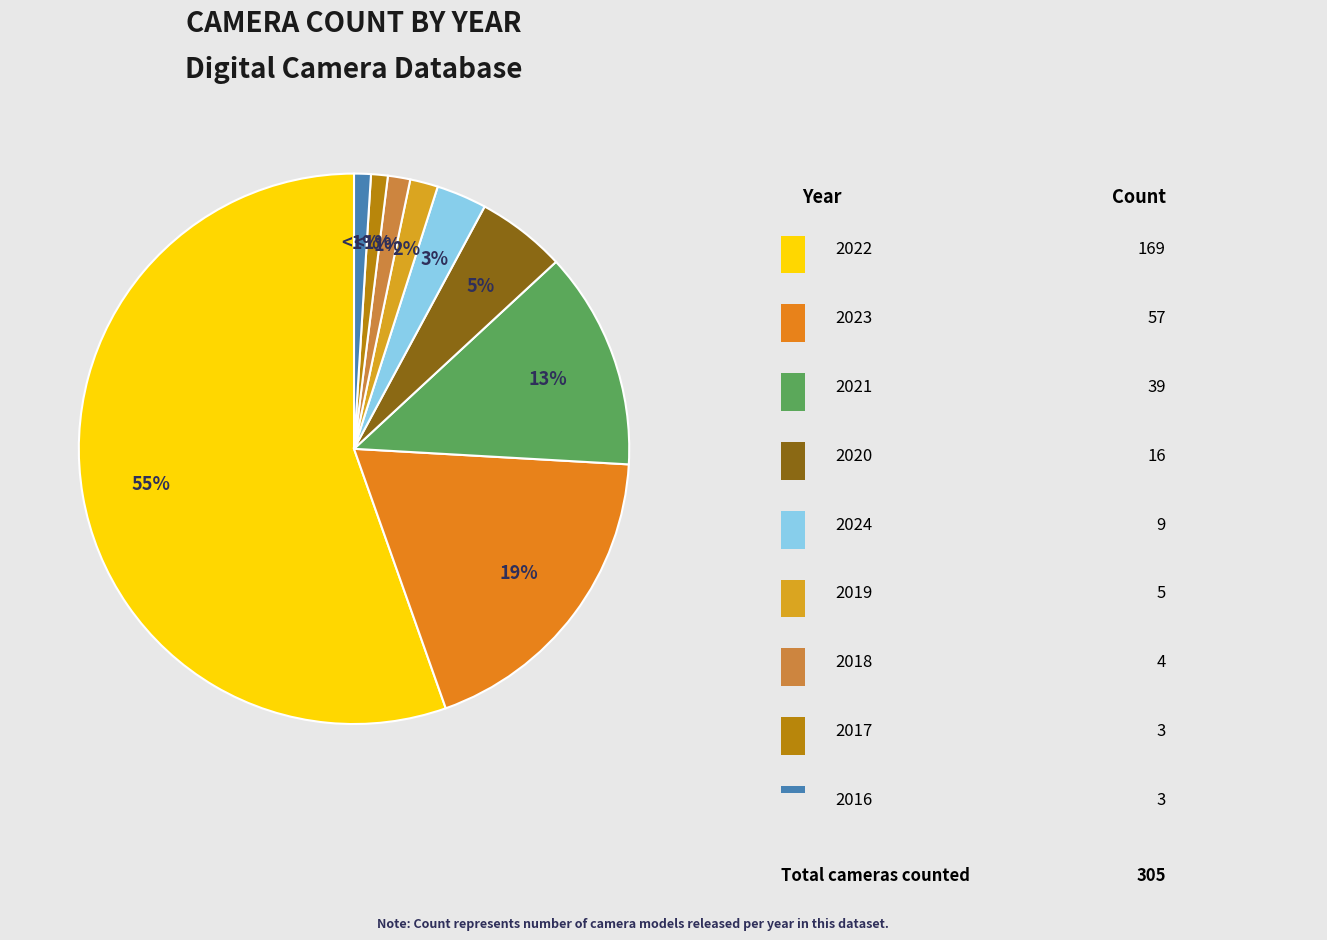

Count the number of slices in the pie.

9